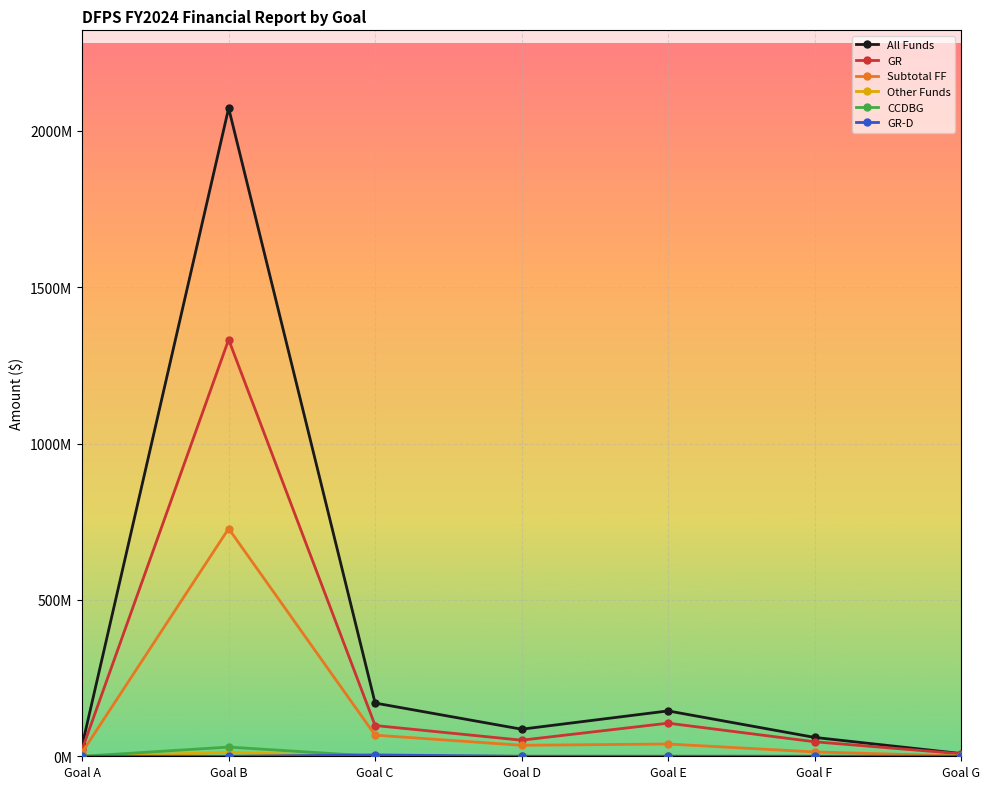

What is the total value across all series at Goal D?

173132288